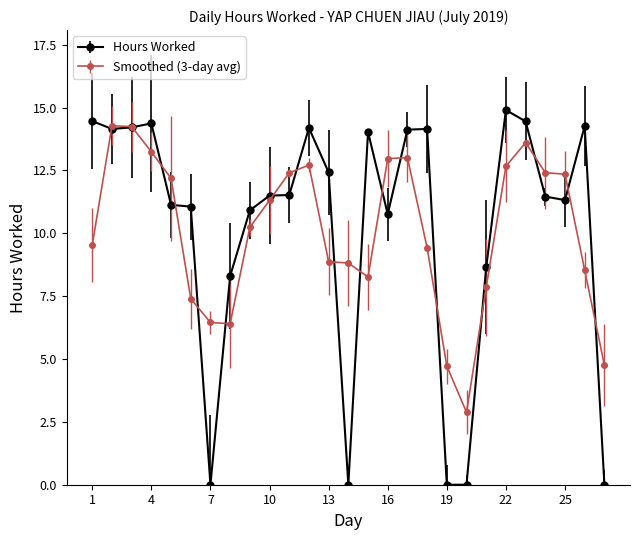

Which series has the largest range (max minus min)?

Hours Worked